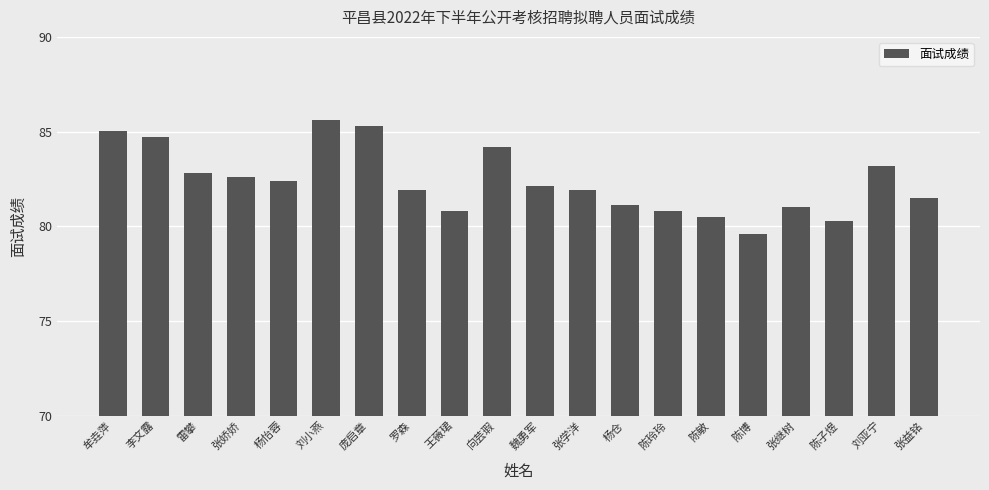

Reading left to right, what are all the values shown in this chart?

牟垚萍=85.0	李文露=84.7	雷攀=82.8	张娇娇=82.6	杨怡蓉=82.4	刘小燕=85.6	庞启章=85.3	罗森=81.9	王薇珺=80.8	向芸瑕=84.2	魏勇军=82.1	张学洋=81.9	杨仓=81.1	陈玲玲=80.8	陈敏=80.5	陈博=79.6	张继树=81.0	陈子煜=80.3	刘亚宁=83.2	张益铭=81.5